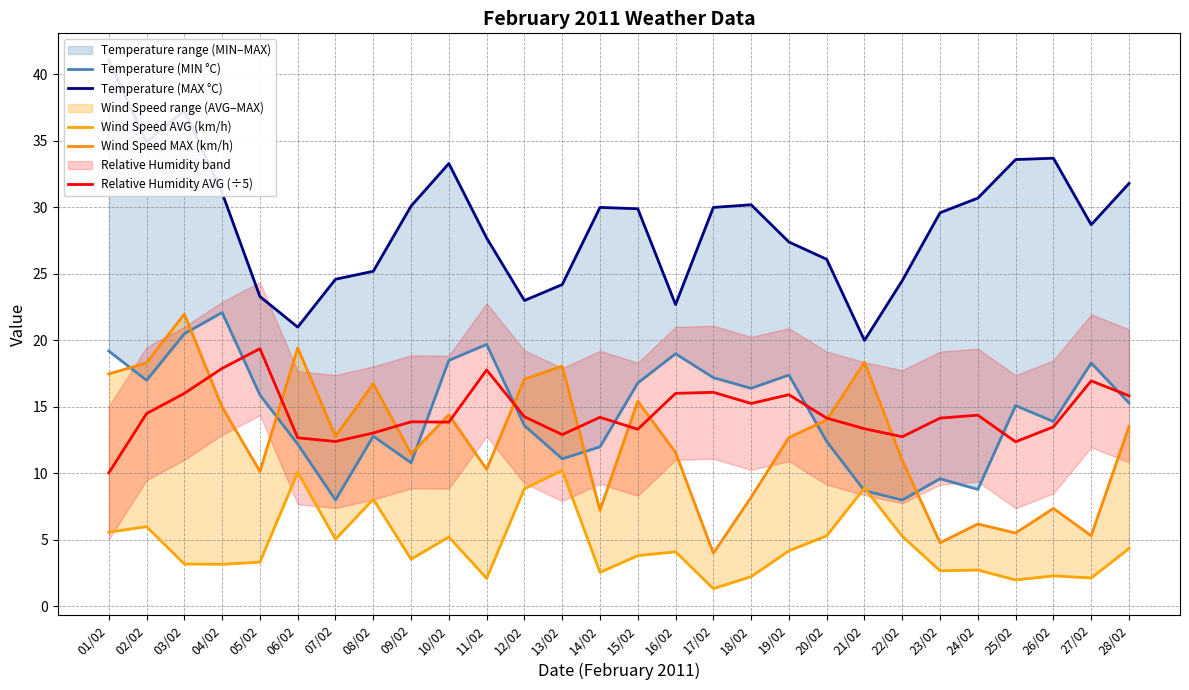

At which category is the sum across all series the highest?

03/02